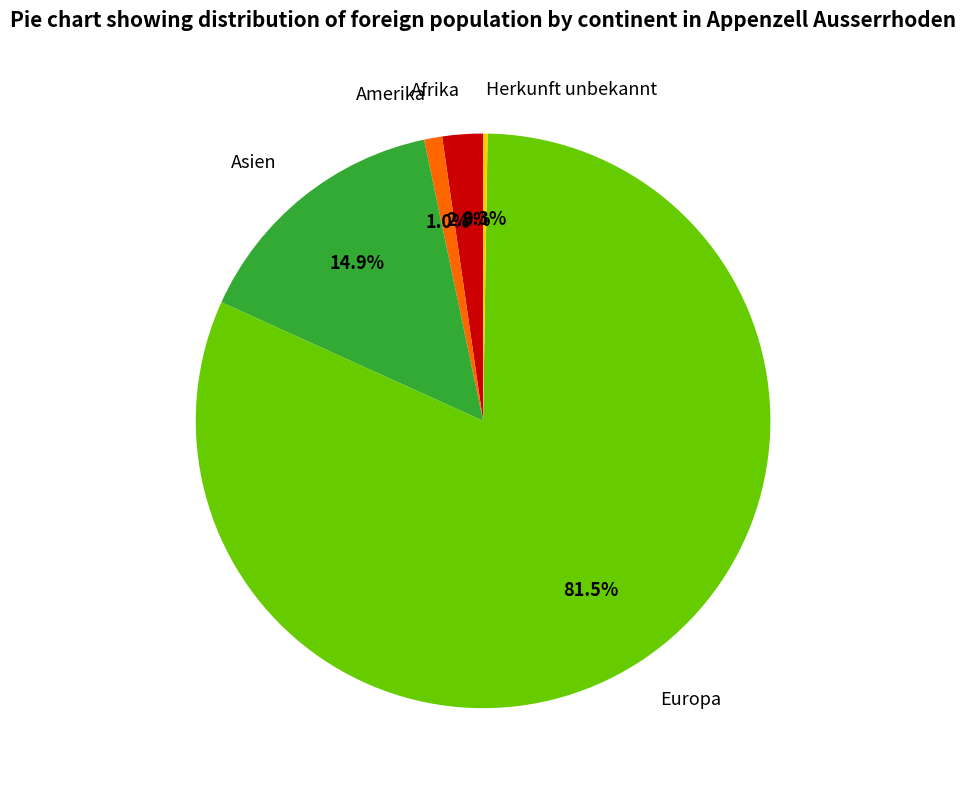

Is Europa the majority of the pie?

Yes